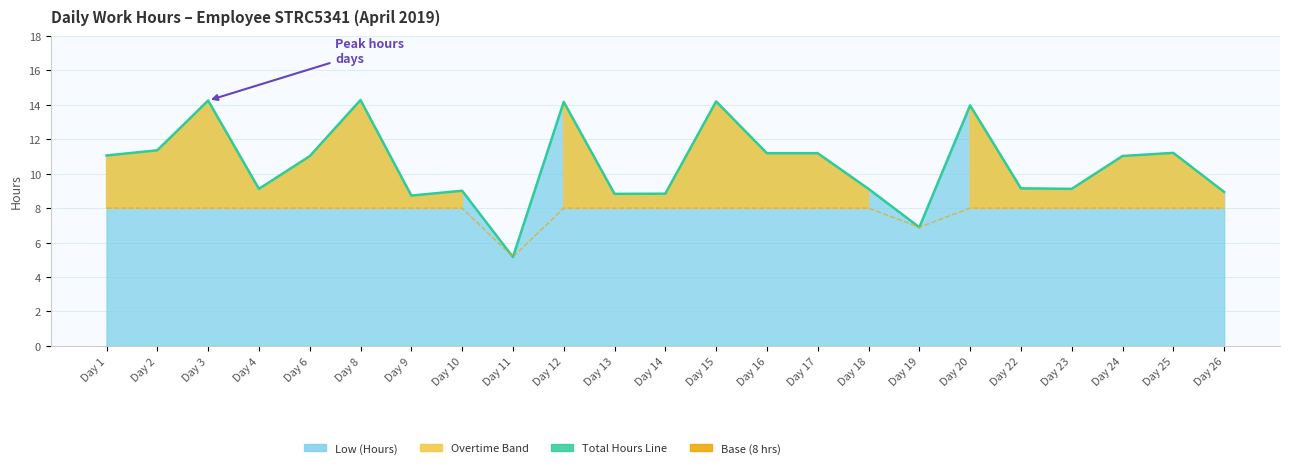

Which series has the largest total across all categories?

Total Hours Line